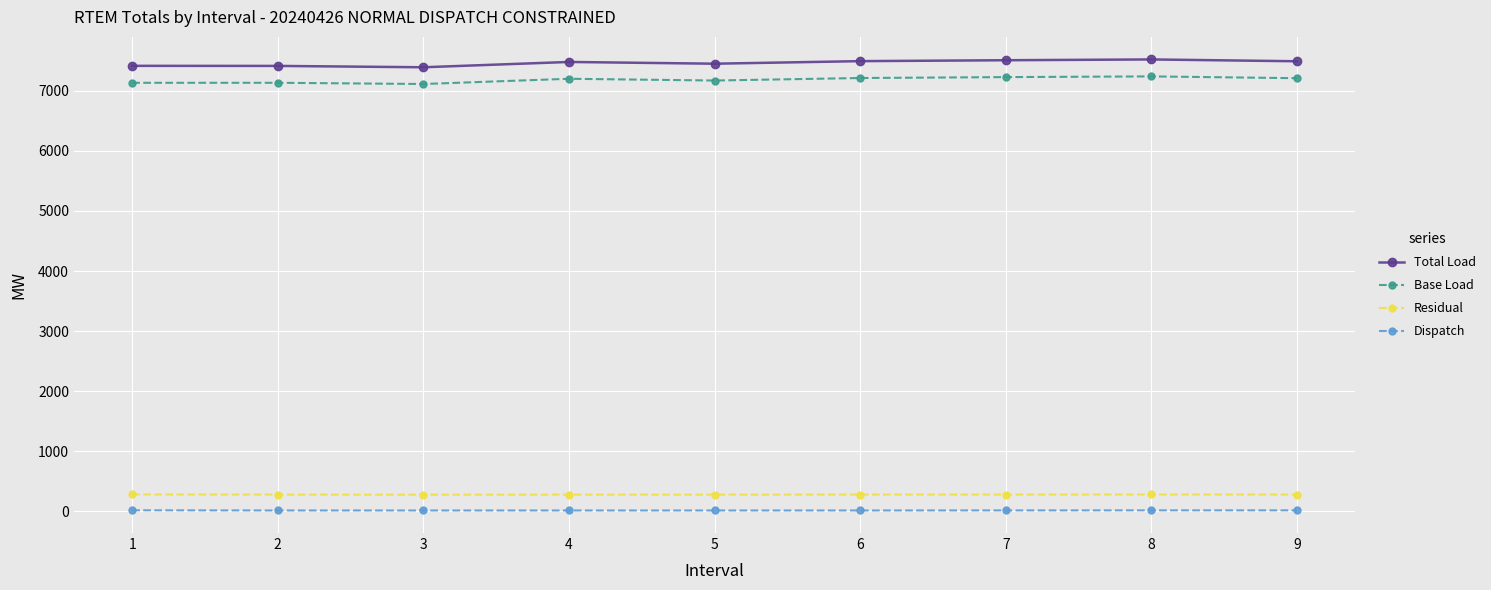

What is the greatest value displayed?

7520.1